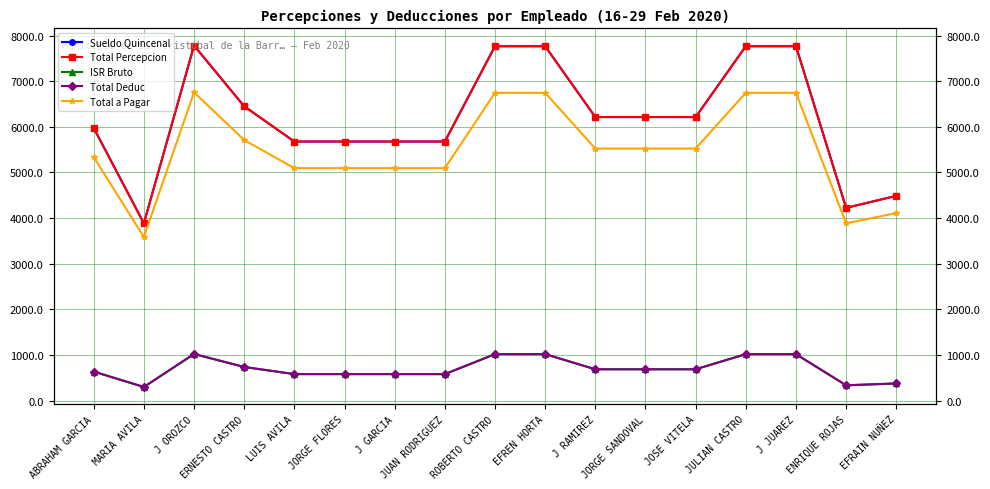

At which label does Sueldo Quincenal reach its peak?

J OROZCO